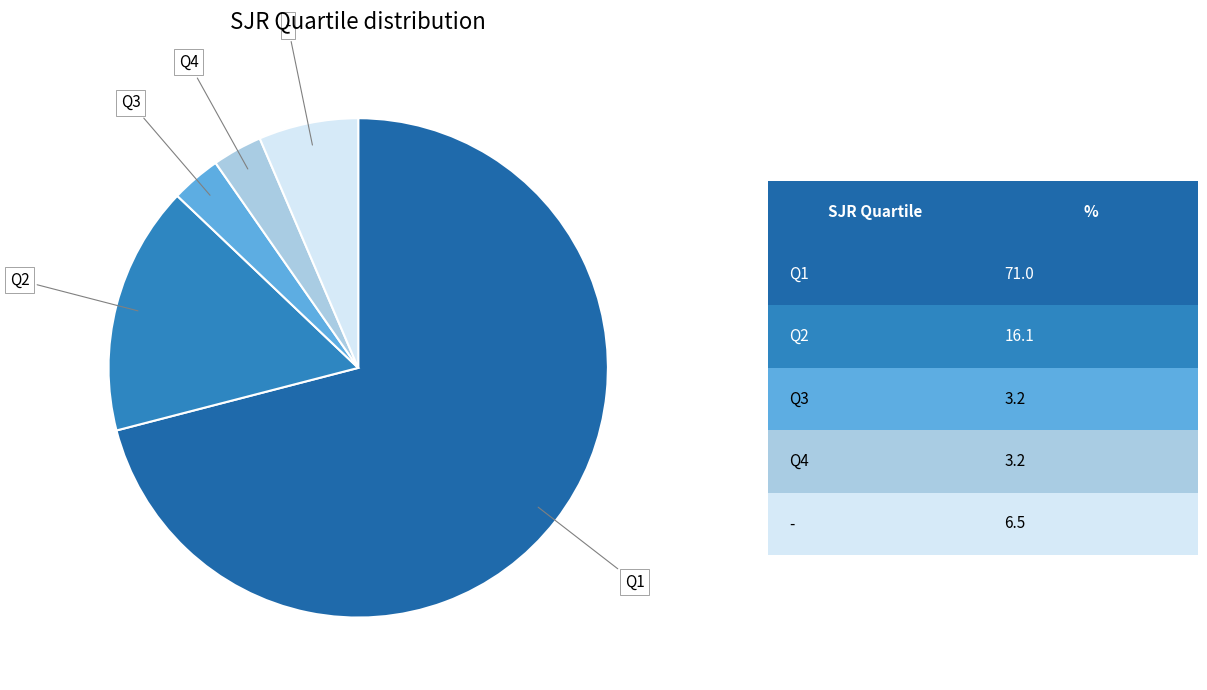

How many segments does this pie chart have?

5